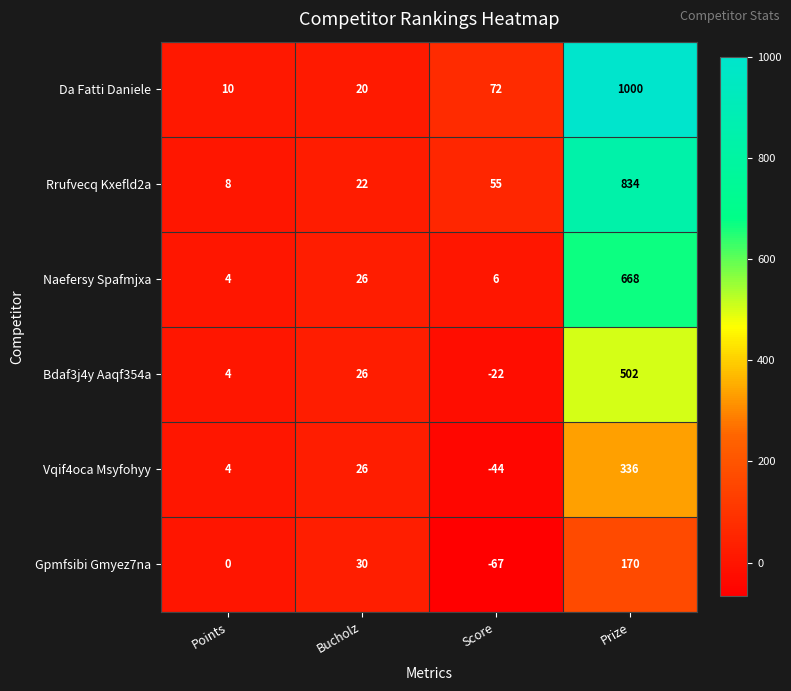

What is the smallest value displayed?

-67